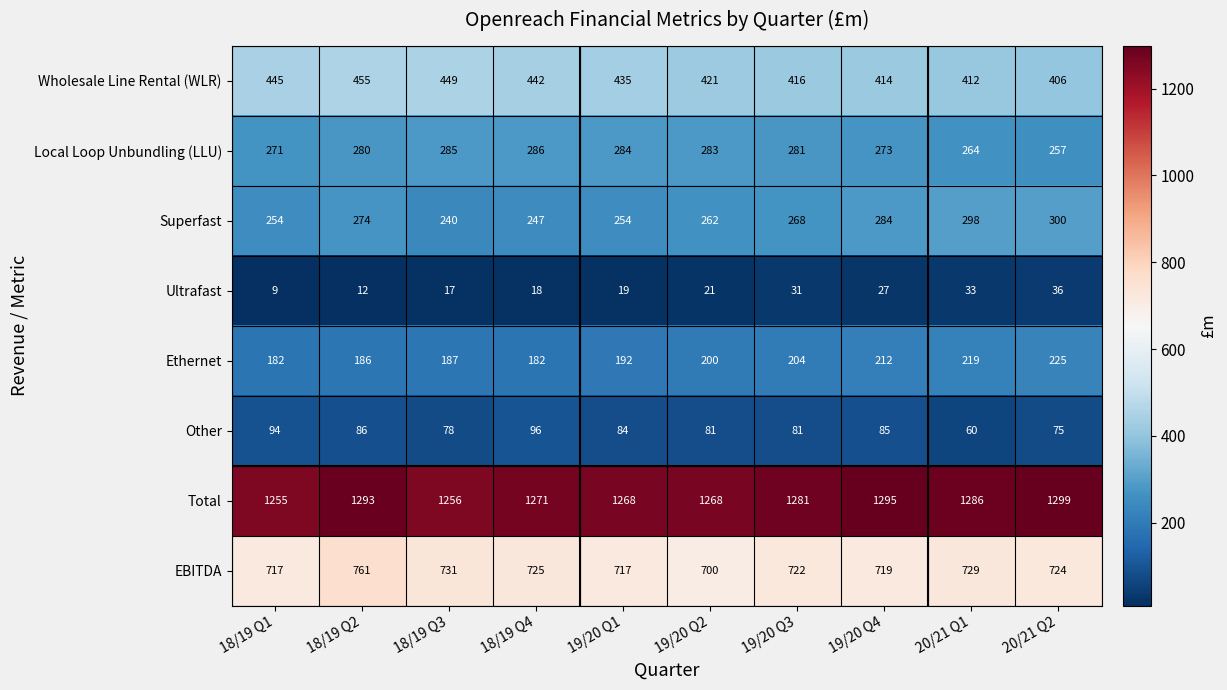

What is the smallest value displayed?

9